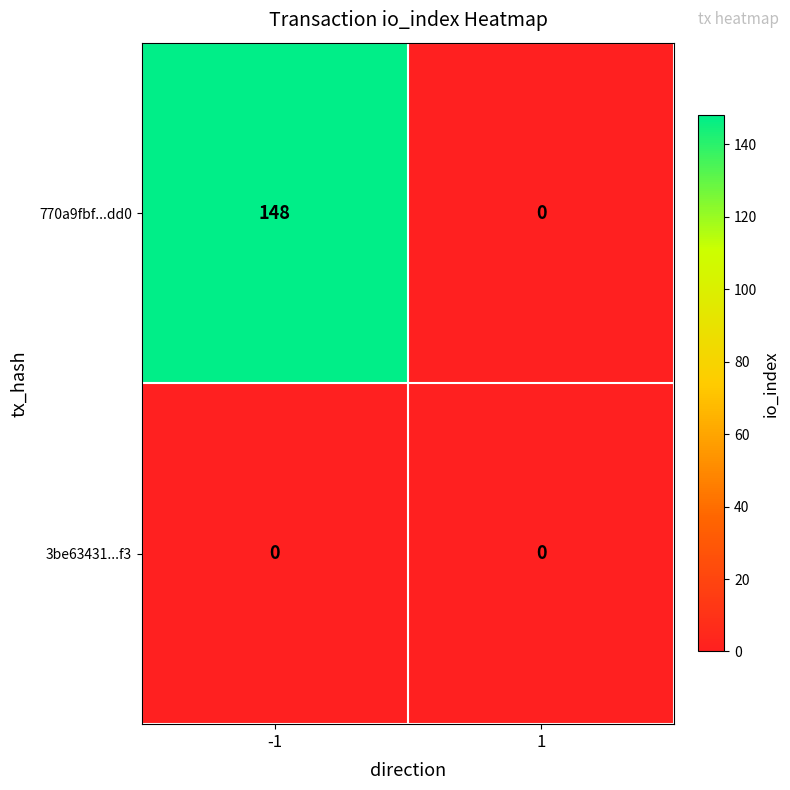

Reading left to right, list all the values displayed in this chart.

770a9fbf...dd0: -1=148	1=0
3be63431...f3: -1=0	1=0